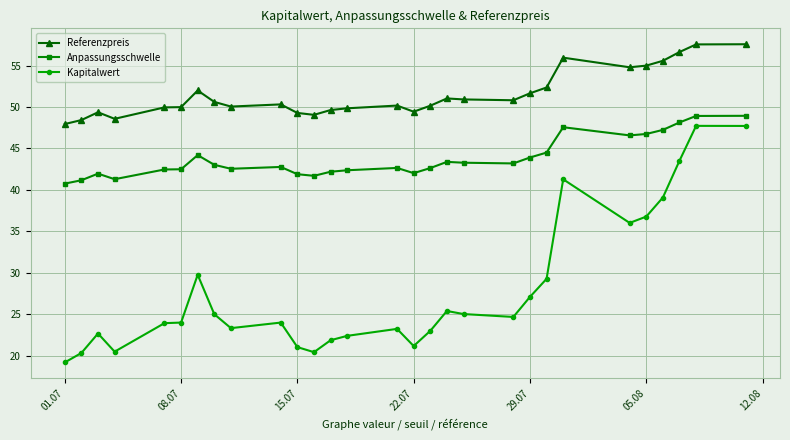

True or false: Anpassungsschwelle and Referenzpreis cross at least once.

False